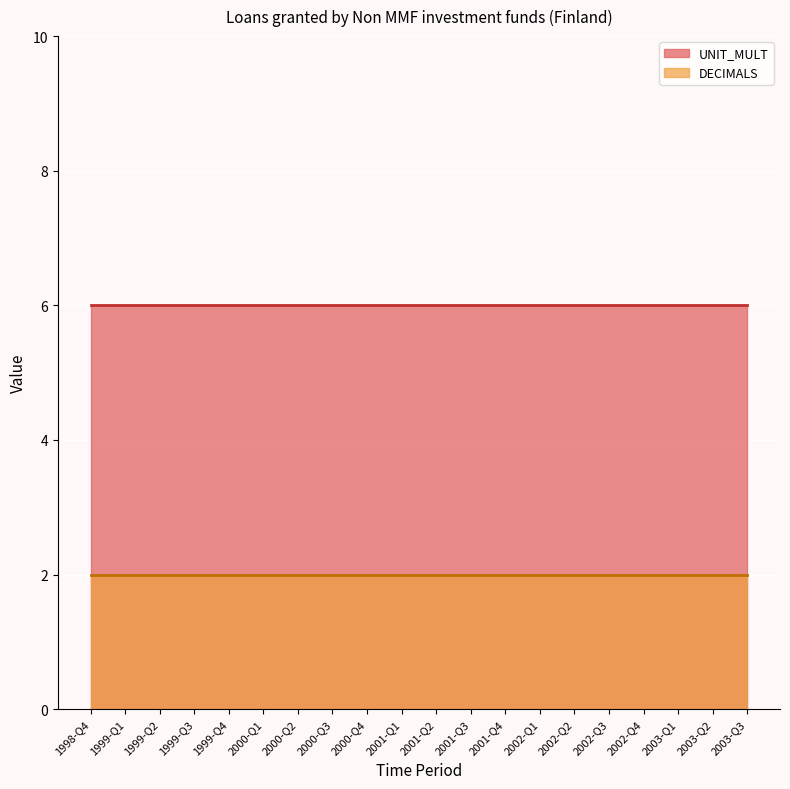

True or false: UNIT_MULT and DECIMALS cross at least once.

False